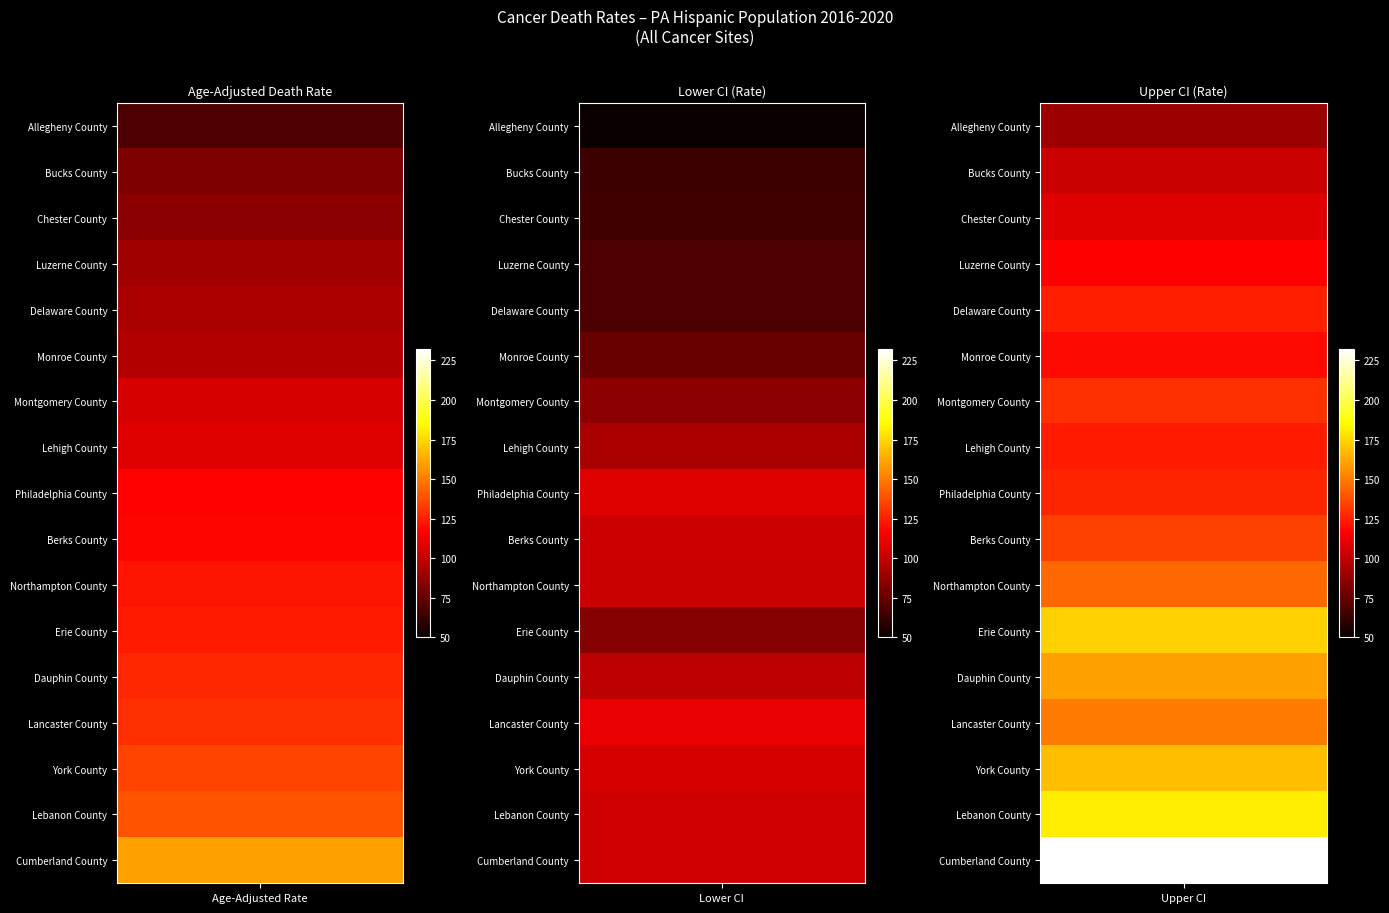

What is the average value of the Cumberland County series?

165.3